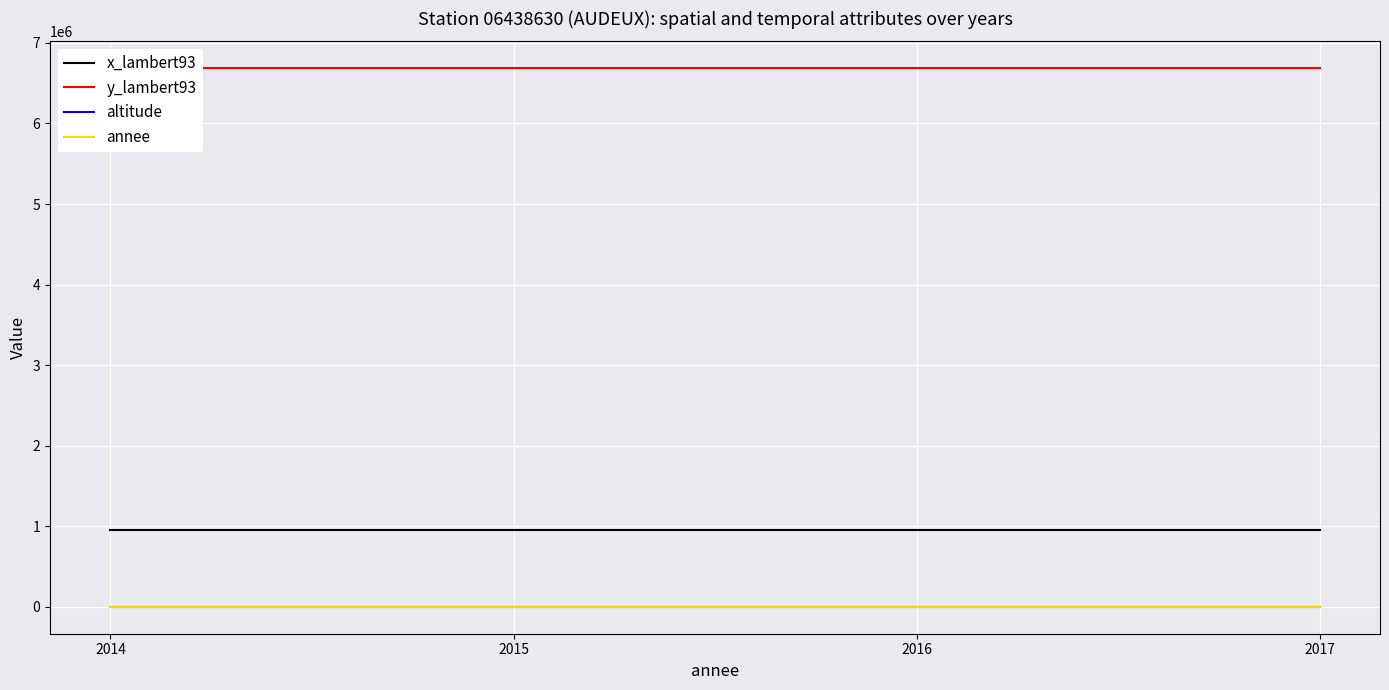

Which category has the lowest value across all series?

2014